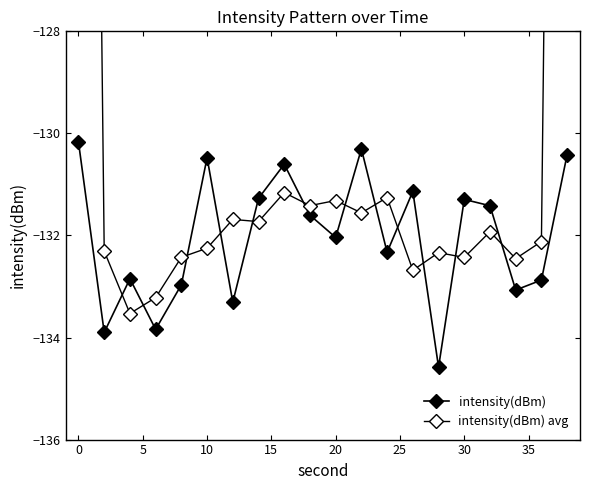

Rank the series by their average value, from highest to lowest.

intensity(dBm) avg, intensity(dBm)